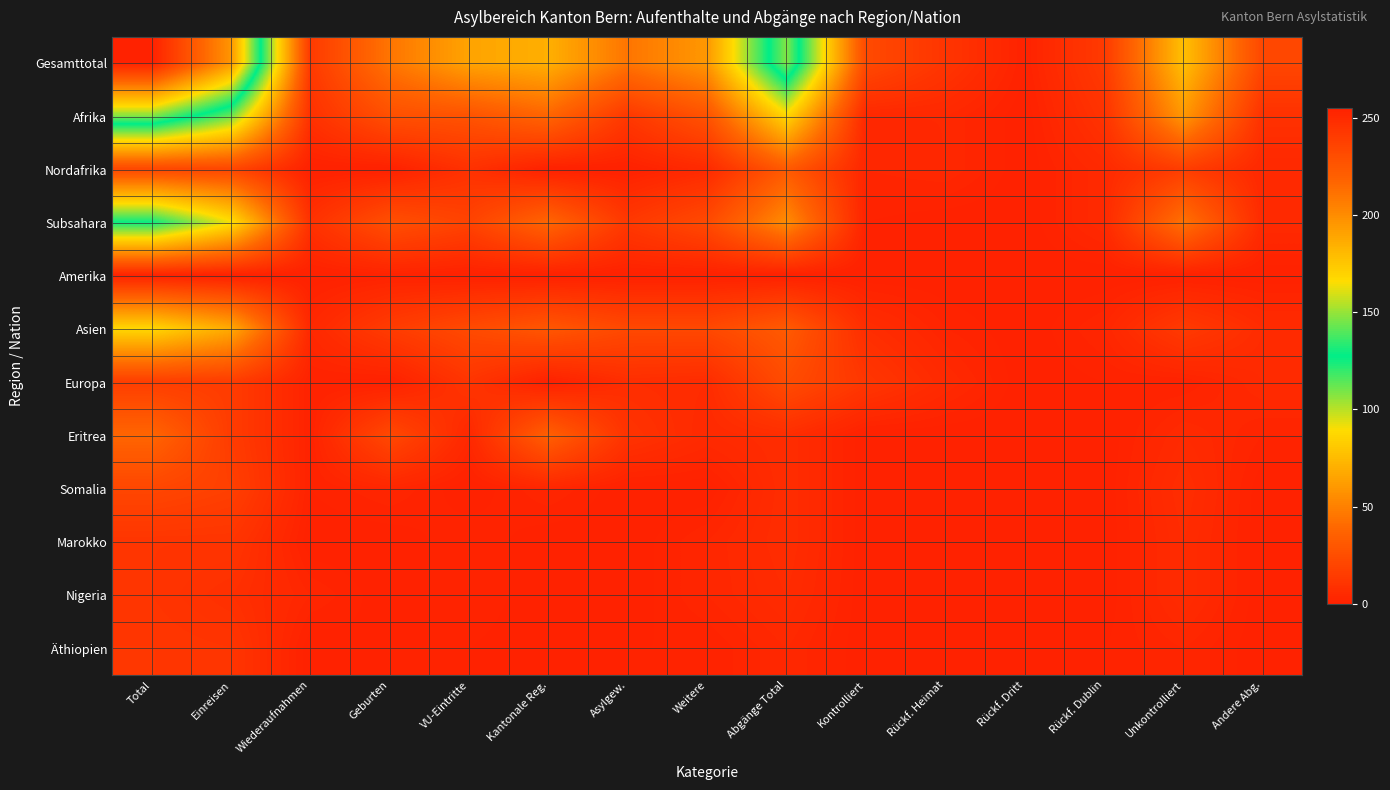

Reading right to left, list all the values displayed in this chart.

Gesamttotal: Andere Abg.=21	Unkontrolliert=77	Rückf. Dublin=14	Rückf. Dritt=1	Rückf. Heimat=11	Kontrolliert=23	Abgänge Total=147	Weitere=60	Asylgew.=45	Kantonale Reg.=70	VU-Eintritte=65	Geburten=45	Wiederaufnahmen=14	Einreisen=196	Total=255
Afrika: Andere Abg.=9	Unkontrolliert=60	Rückf. Dublin=10	Rückf. Dritt=0	Rückf. Heimat=4	Kontrolliert=4	Abgänge Total=87	Weitere=28	Asylgew.=13	Kantonale Reg.=38	VU-Eintritte=28	Geburten=26	Wiederaufnahmen=9	Einreisen=112	Total=147
Nordafrika: Andere Abg.=4	Unkontrolliert=16	Rückf. Dublin=5	Rückf. Dritt=0	Rückf. Heimat=4	Kontrolliert=3	Abgänge Total=32	Weitere=5	Asylgew.=0	Kantonale Reg.=0	VU-Eintritte=9	Geburten=0	Wiederaufnahmen=0	Einreisen=21	Total=21
Subsahara: Andere Abg.=5	Unkontrolliert=44	Rückf. Dublin=5	Rückf. Dritt=0	Rückf. Heimat=0	Kontrolliert=1	Abgänge Total=55	Weitere=23	Asylgew.=13	Kantonale Reg.=38	VU-Eintritte=19	Geburten=26	Wiederaufnahmen=9	Einreisen=91	Total=126
Amerika: Andere Abg.=0	Unkontrolliert=0	Rückf. Dublin=0	Rückf. Dritt=0	Rückf. Heimat=0	Kontrolliert=0	Abgänge Total=0	Weitere=0	Asylgew.=0	Kantonale Reg.=0	VU-Eintritte=0	Geburten=1	Wiederaufnahmen=0	Einreisen=0	Total=1
Asien: Andere Abg.=6	Unkontrolliert=14	Rückf. Dublin=3	Rückf. Dritt=0	Rückf. Heimat=2	Kontrolliert=7	Abgänge Total=32	Weitere=22	Asylgew.=22	Kantonale Reg.=30	VU-Eintritte=23	Geburten=15	Wiederaufnahmen=4	Einreisen=68	Total=87
Europa: Andere Abg.=5	Unkontrolliert=1	Rückf. Dublin=1	Rückf. Dritt=0	Rückf. Heimat=5	Kontrolliert=12	Abgänge Total=24	Weitere=6	Asylgew.=7	Kantonale Reg.=0	VU-Eintritte=11	Geburten=0	Wiederaufnahmen=1	Einreisen=15	Total=16
Eritrea: Andere Abg.=2	Unkontrolliert=5	Rückf. Dublin=0	Rückf. Dritt=0	Rückf. Heimat=0	Kontrolliert=0	Abgänge Total=7	Weitere=5	Asylgew.=10	Kantonale Reg.=35	VU-Eintritte=4	Geburten=22	Wiederaufnahmen=1	Einreisen=15	Total=38
Somalia: Andere Abg.=0	Unkontrolliert=7	Rückf. Dublin=0	Rückf. Dritt=0	Rückf. Heimat=0	Kontrolliert=0	Abgänge Total=7	Weitere=0	Asylgew.=0	Kantonale Reg.=3	VU-Eintritte=0	Geburten=3	Wiederaufnahmen=1	Einreisen=17	Total=21
Marokko: Andere Abg.=0	Unkontrolliert=6	Rückf. Dublin=0	Rückf. Dritt=0	Rückf. Heimat=1	Kontrolliert=0	Abgänge Total=7	Weitere=3	Asylgew.=0	Kantonale Reg.=0	VU-Eintritte=2	Geburten=0	Wiederaufnahmen=0	Einreisen=11	Total=11
Nigeria: Andere Abg.=0	Unkontrolliert=6	Rückf. Dublin=0	Rückf. Dritt=0	Rückf. Heimat=0	Kontrolliert=0	Abgänge Total=6	Weitere=3	Asylgew.=0	Kantonale Reg.=0	VU-Eintritte=2	Geburten=0	Wiederaufnahmen=3	Einreisen=8	Total=11
Äthiopien: Andere Abg.=0	Unkontrolliert=3	Rückf. Dublin=1	Rückf. Dritt=0	Rückf. Heimat=0	Kontrolliert=0	Abgänge Total=4	Weitere=1	Asylgew.=1	Kantonale Reg.=0	VU-Eintritte=1	Geburten=1	Wiederaufnahmen=0	Einreisen=11	Total=12